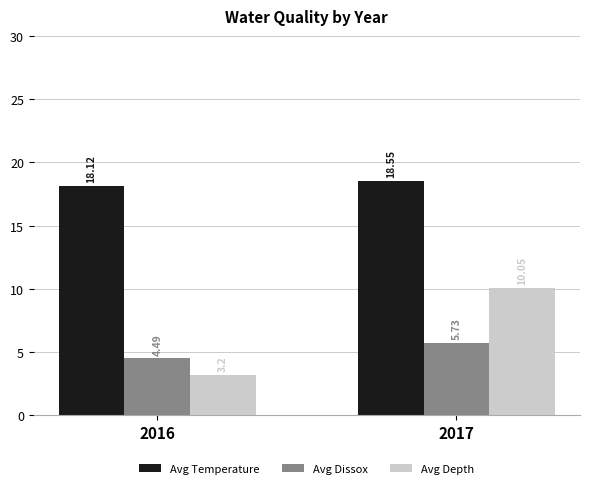

Does the chart contain any negative values?

No